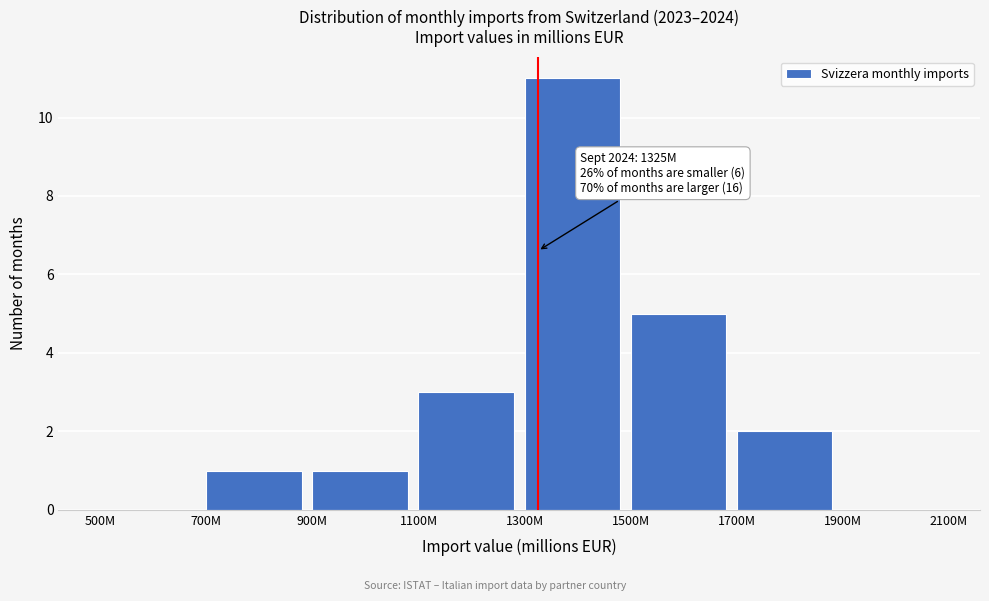

Reading right to left, what are all the values shown in this chart?

1900M=0	1700M=2	1500M=5	1300M=11	1100M=3	900M=1	700M=1	500M=0